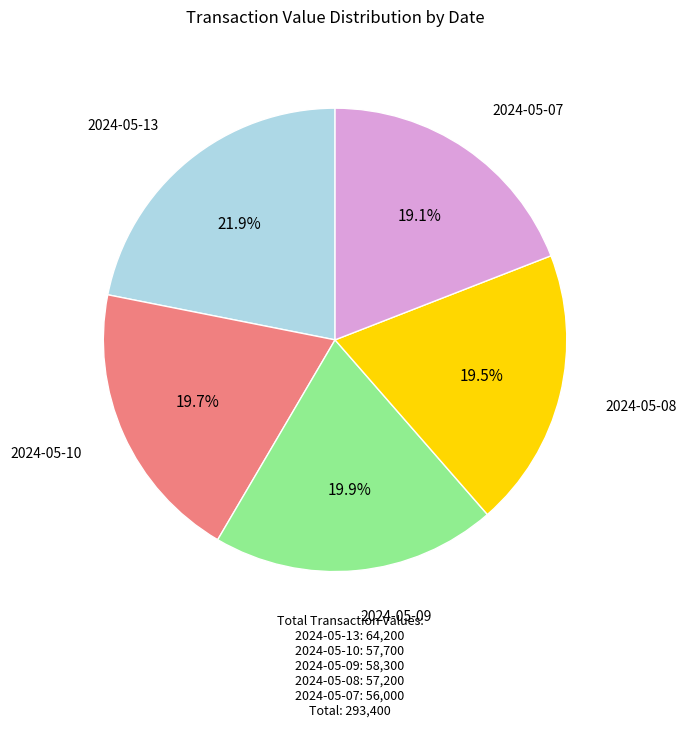

Do 2024-05-07 and 2024-05-09 together represent more than half of the pie?

No